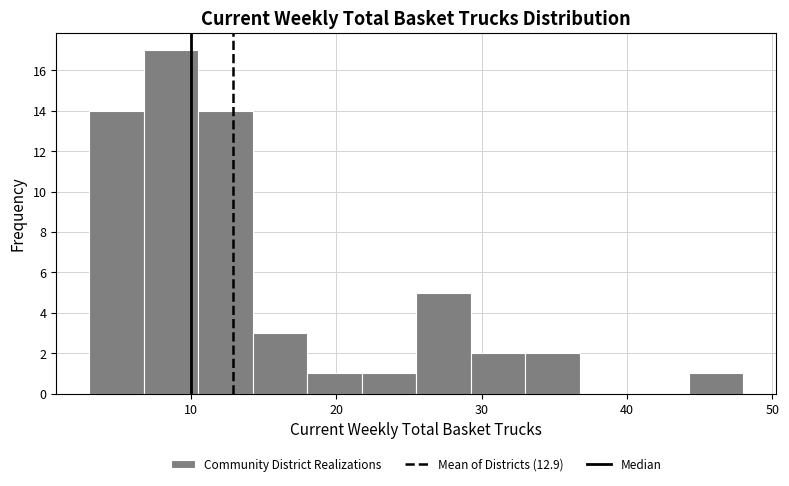

Read against the x-axis, roughly where is the centre of the tallest bar?

9